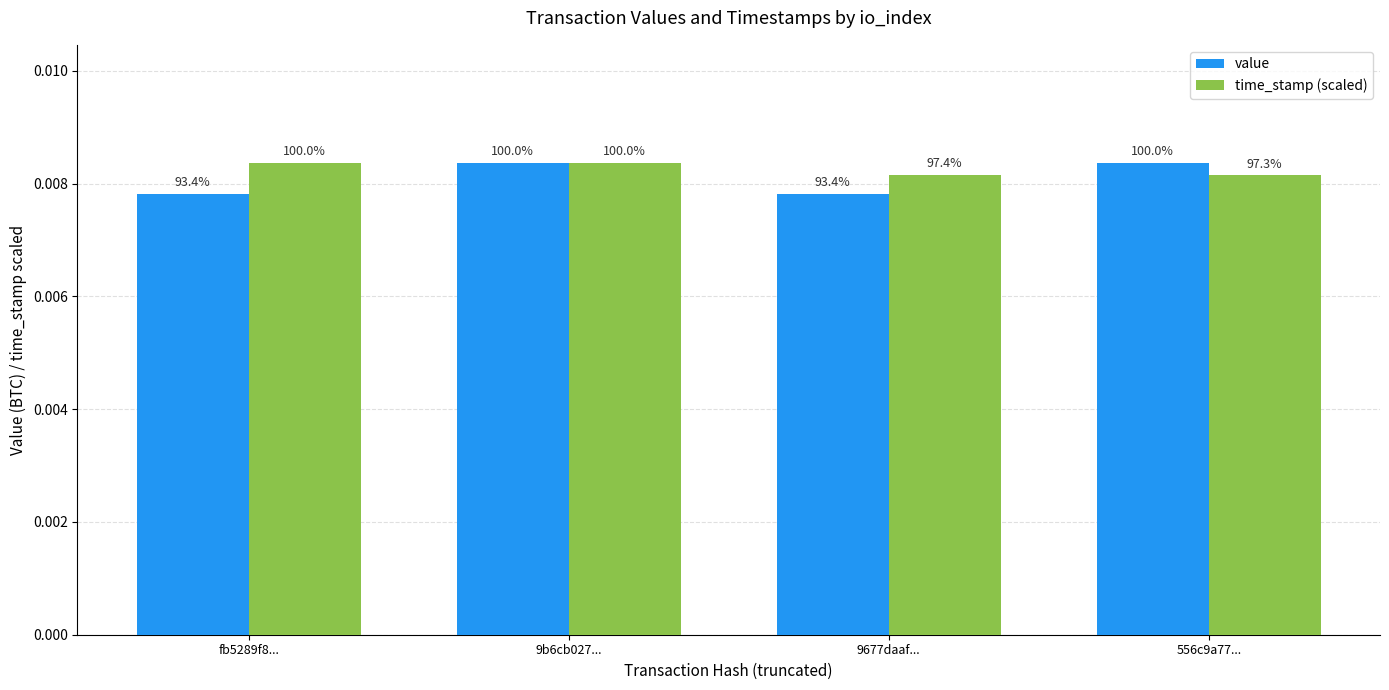

How many groups of bars are there?

4